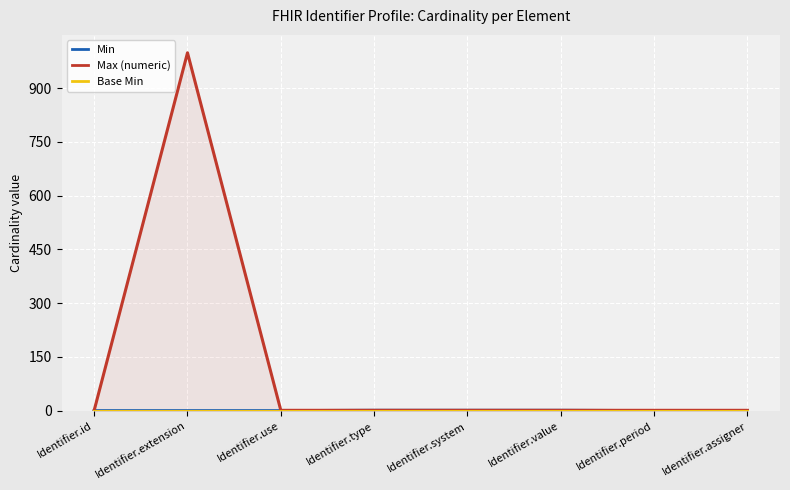

What is the difference between the maximum and second lowest values in the Max (numeric) series?

998